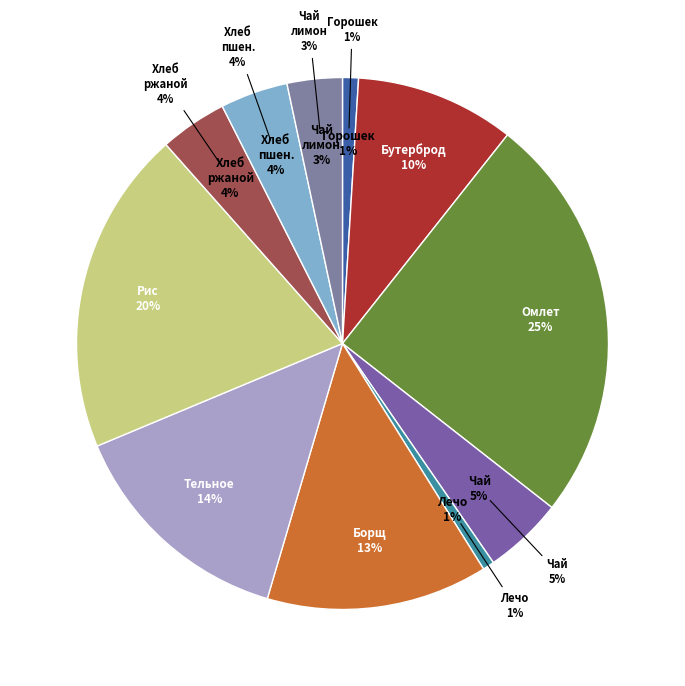

Combined, what portion of the pie is Хлеб ржаной and Лечо?

4.8%